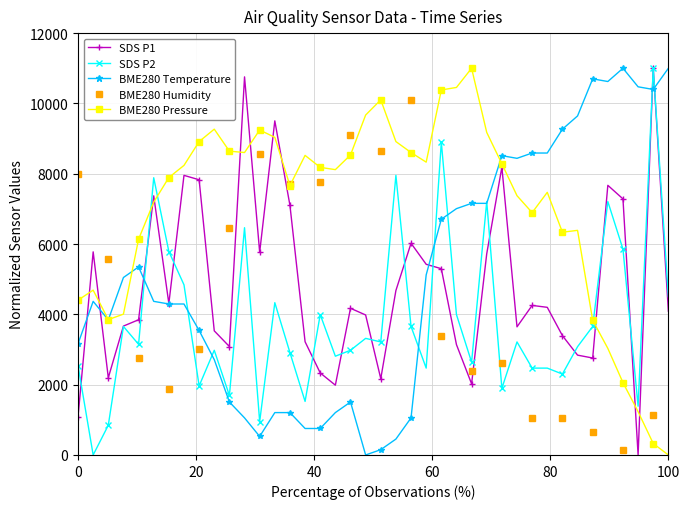

True or false: SDS P2 and BME280 Pressure cross at least once.

True